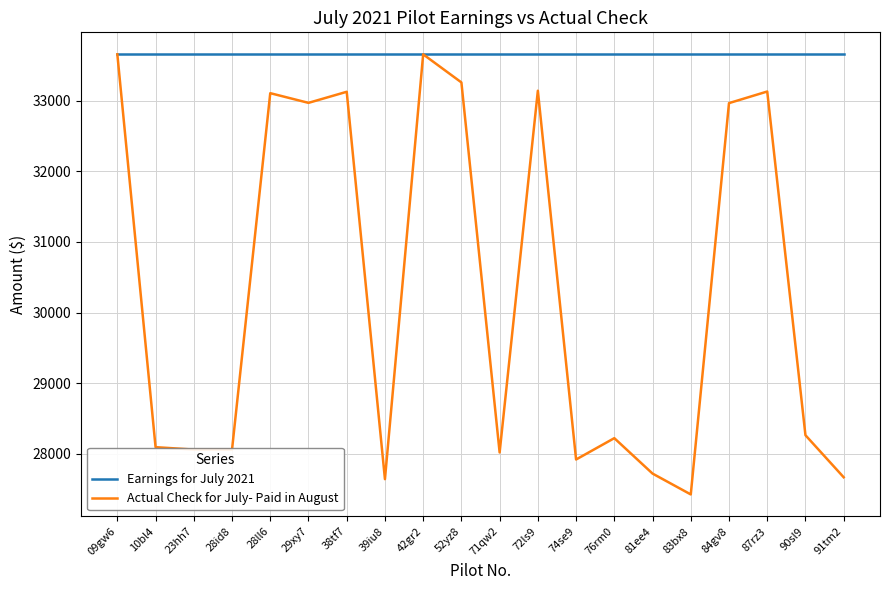

What is the difference between the highest and lowest values at 74se9?

5738.5